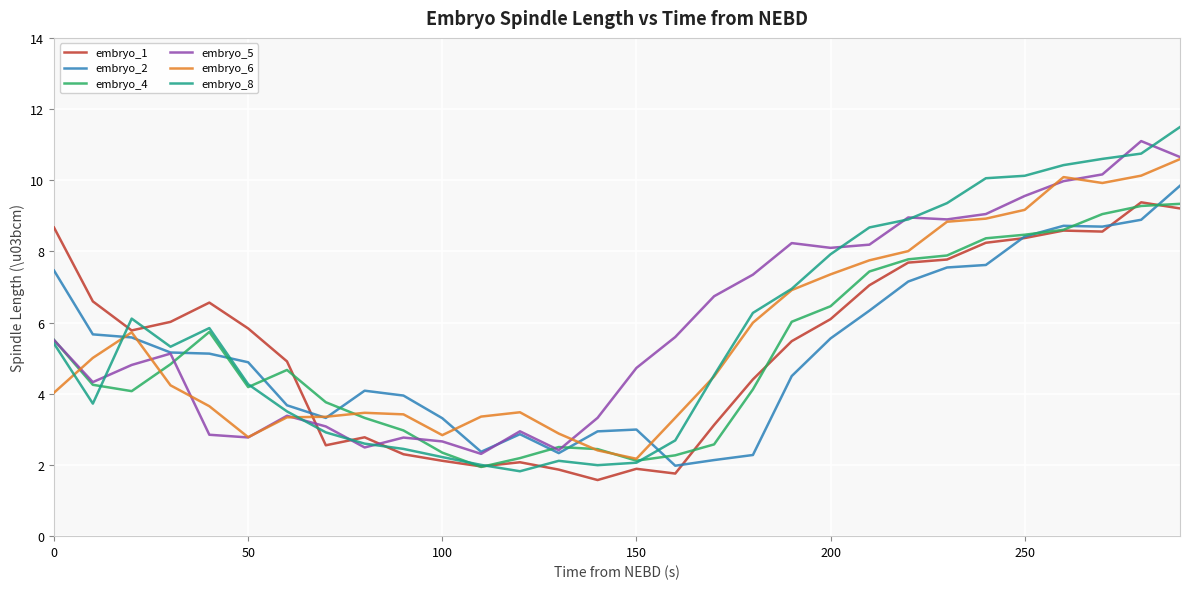

Which series has the widest spread of values?

embryo_8